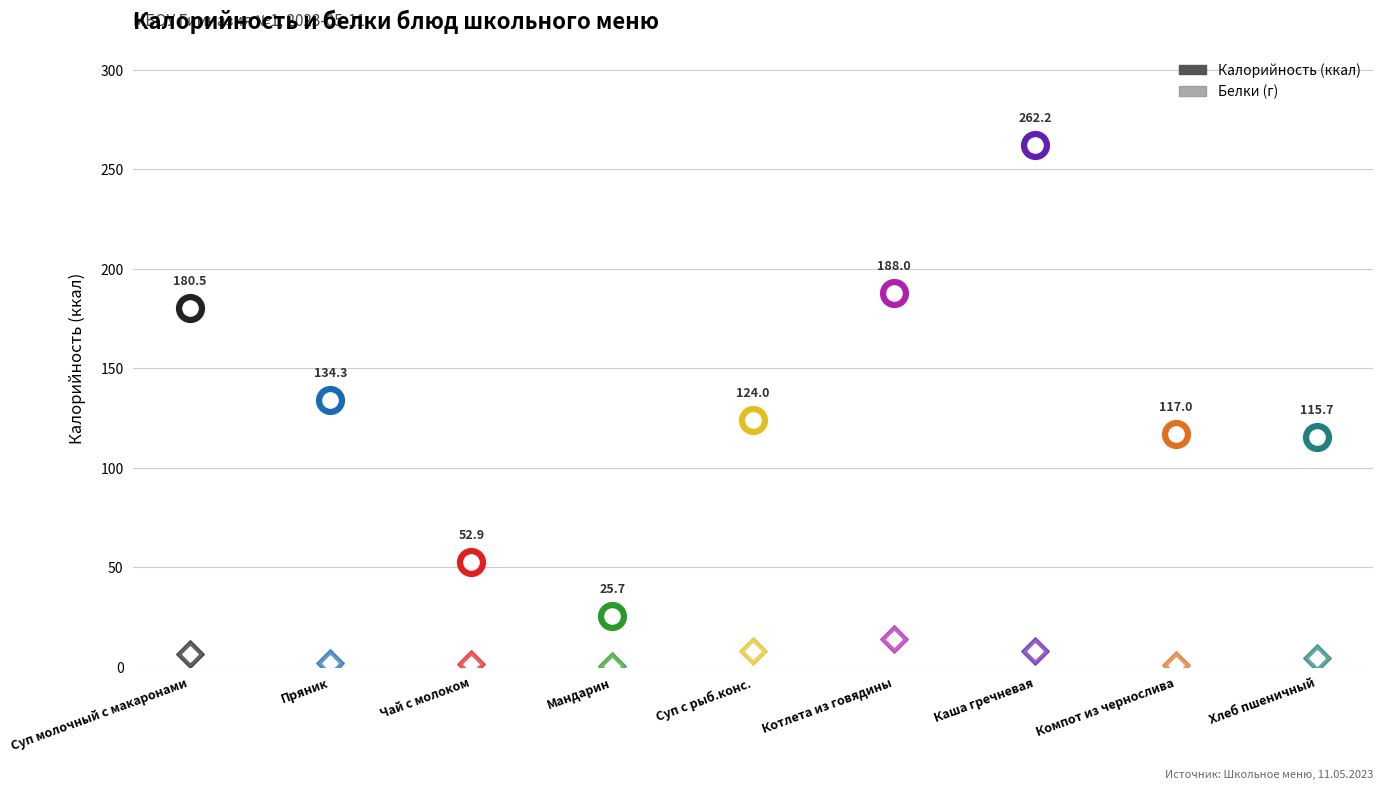

Which series reaches the maximum Y coordinate?

Калорийность